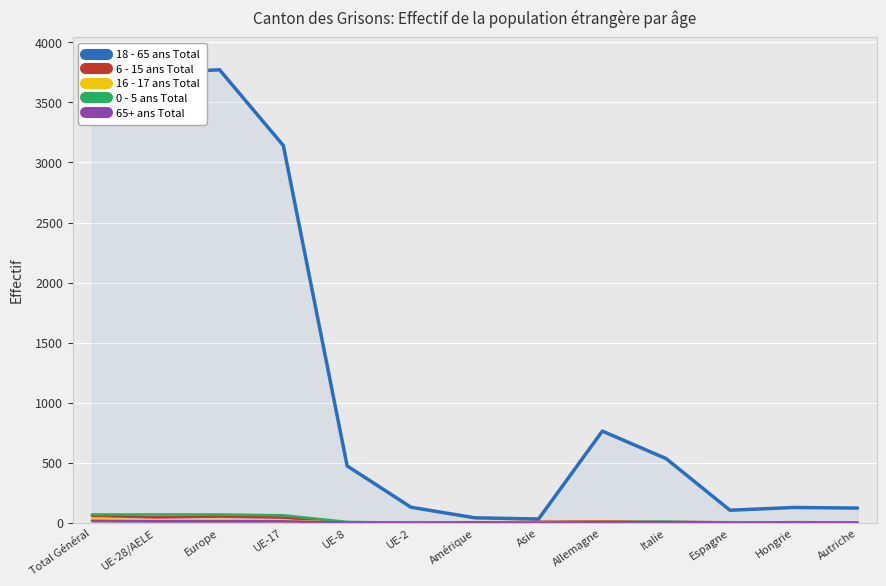

Which series has the largest total across all categories?

18 - 65 ans Total